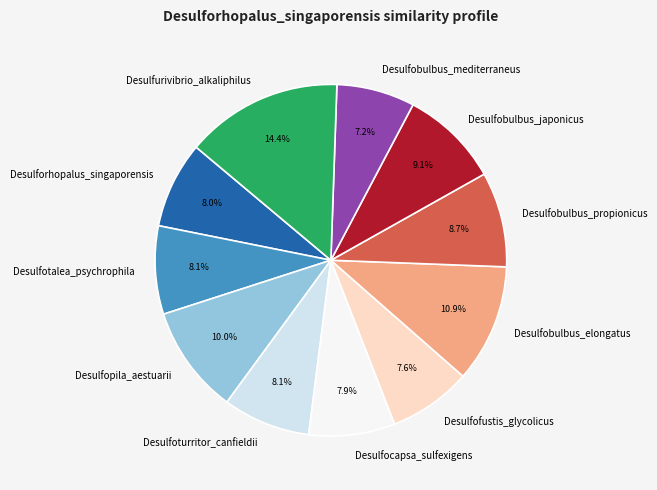

The Desulfurivibrio_alkaliphilus slice represents 24% of the pie. True or false?

False